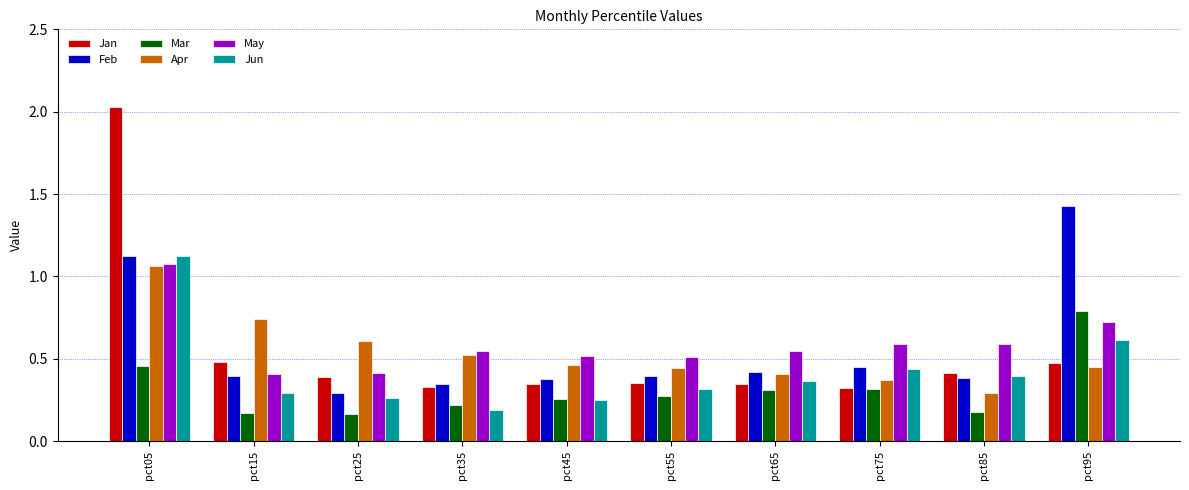

What is the difference between the maximum and minimum values in the Jan series?

1.7